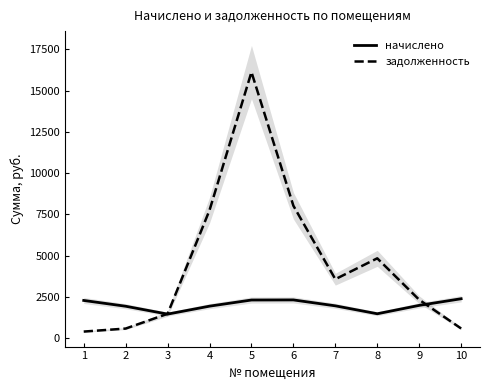

Is the value of задолженность at 8 greater than the value of начислено at 7?

Yes